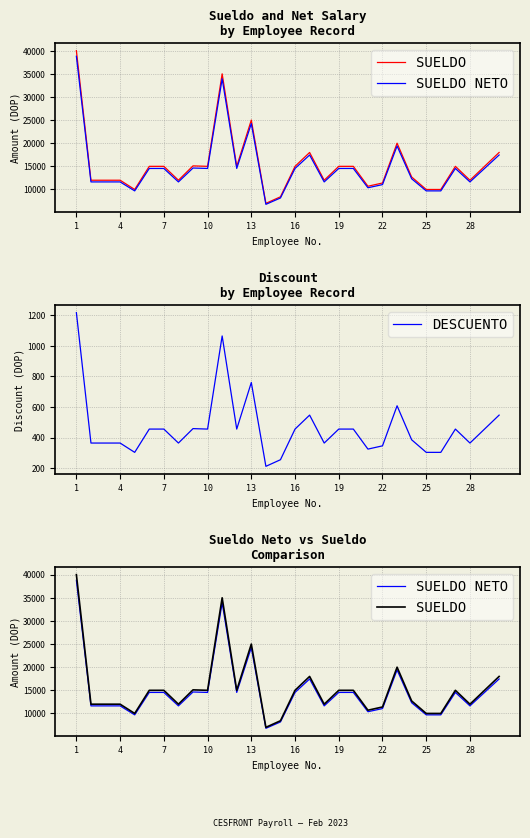

What is the highest value of the DESCUENTO series?

1216.0